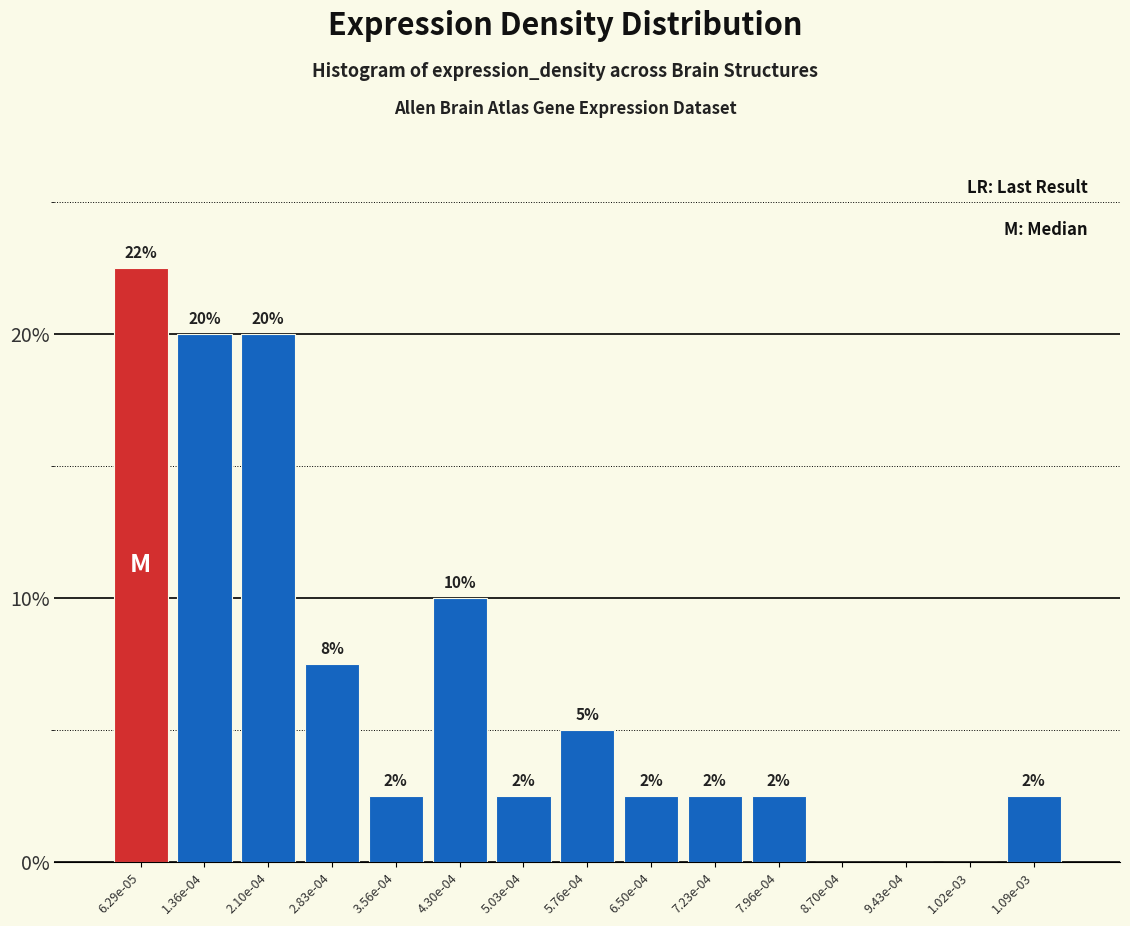

Are the bars horizontal?

No